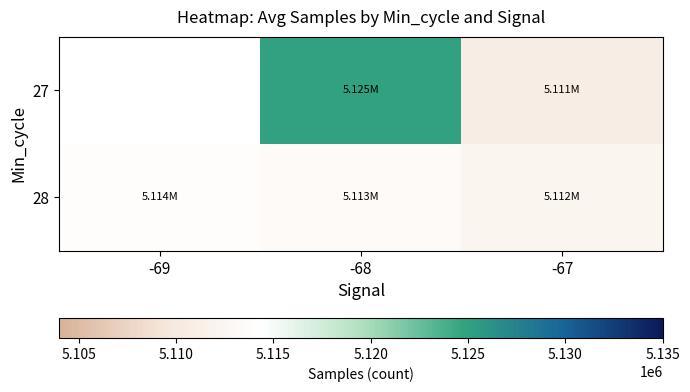

Is the value of 28 at -68 greater than the value of 27 at -67?

Yes